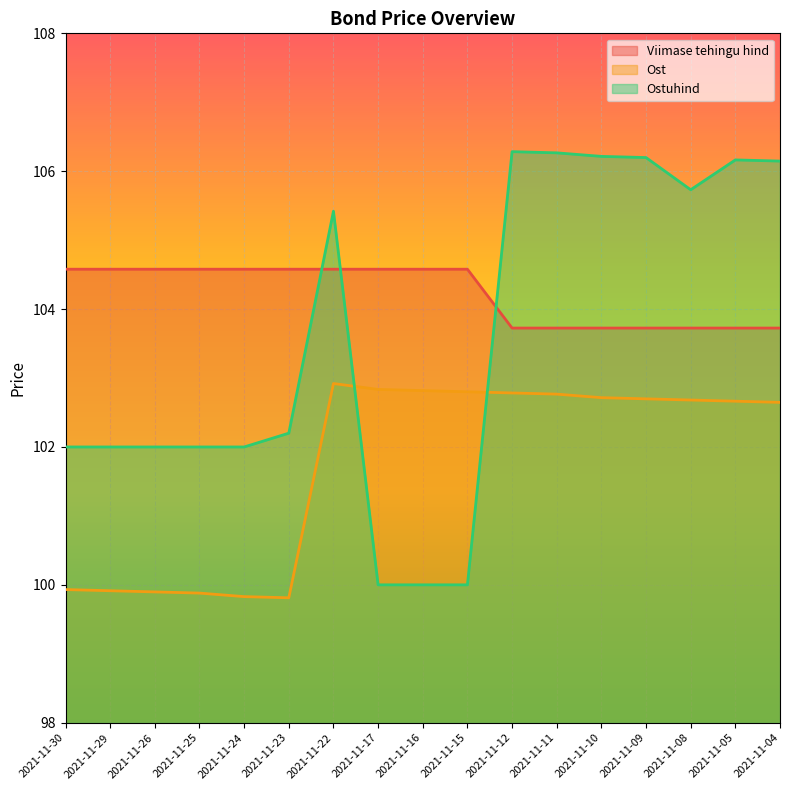

What value does the Ostuhind series have at 2021-11-05?

106.2